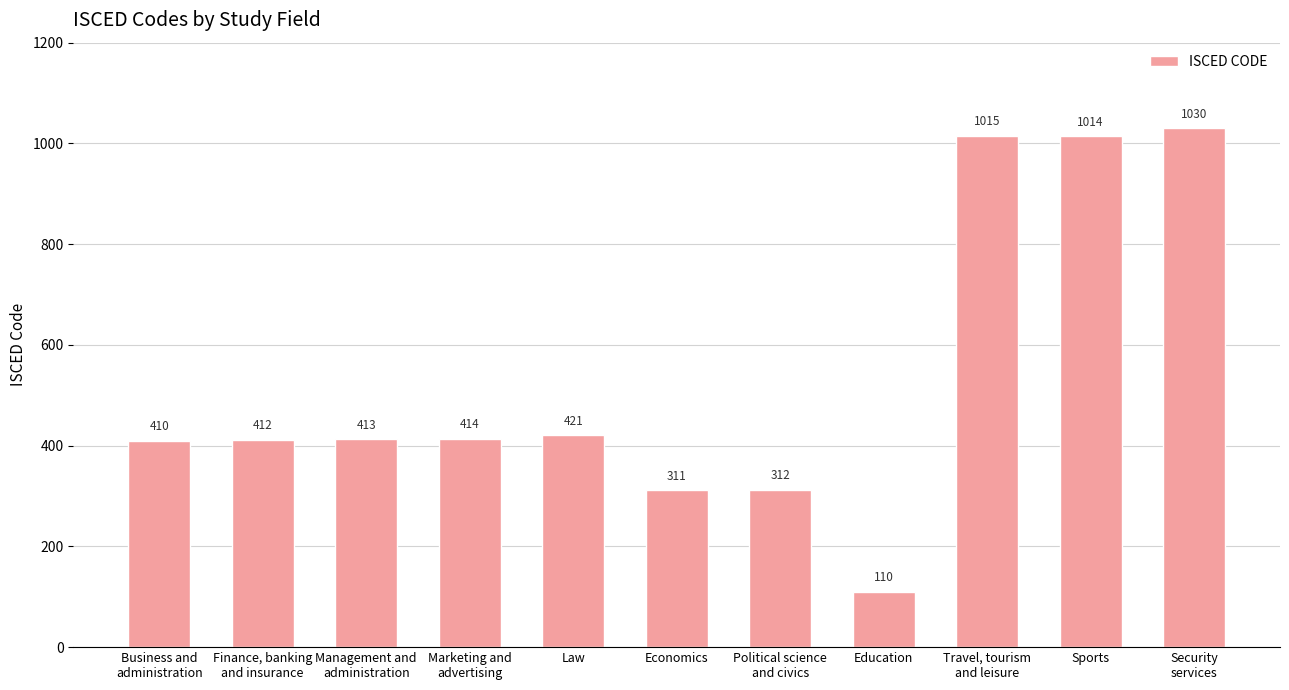

Does the chart contain any negative values?

No